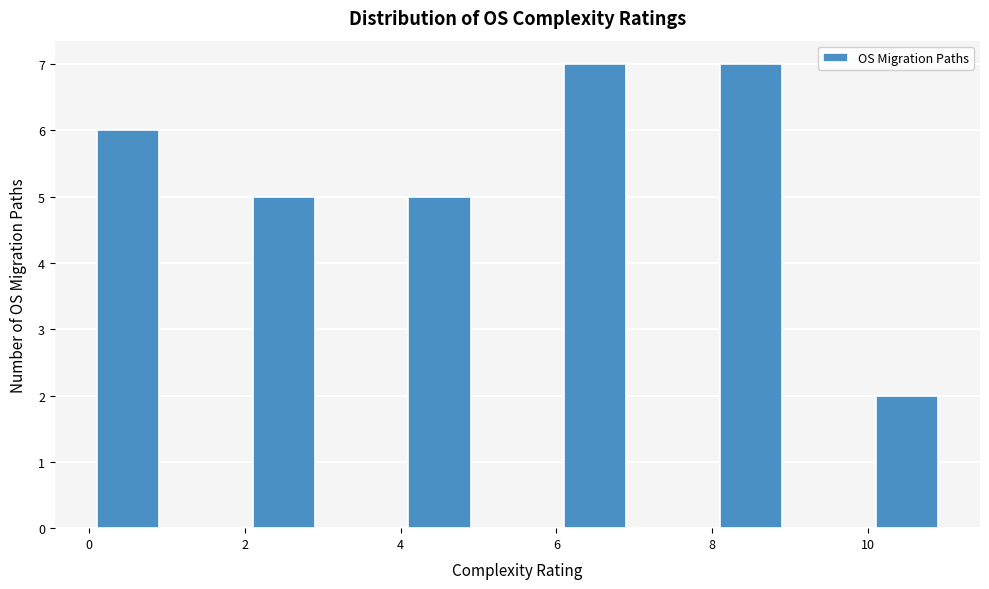

How tall is the bar that spans 10 to 11 on the x-axis? The values are not printed on the chart, so give them approximately, as read against the axis.

2